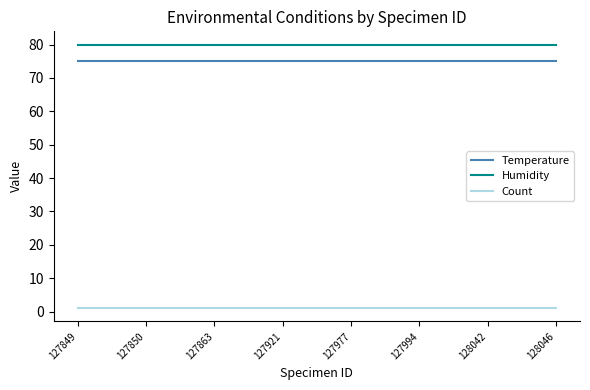

What is the smallest value displayed?

1